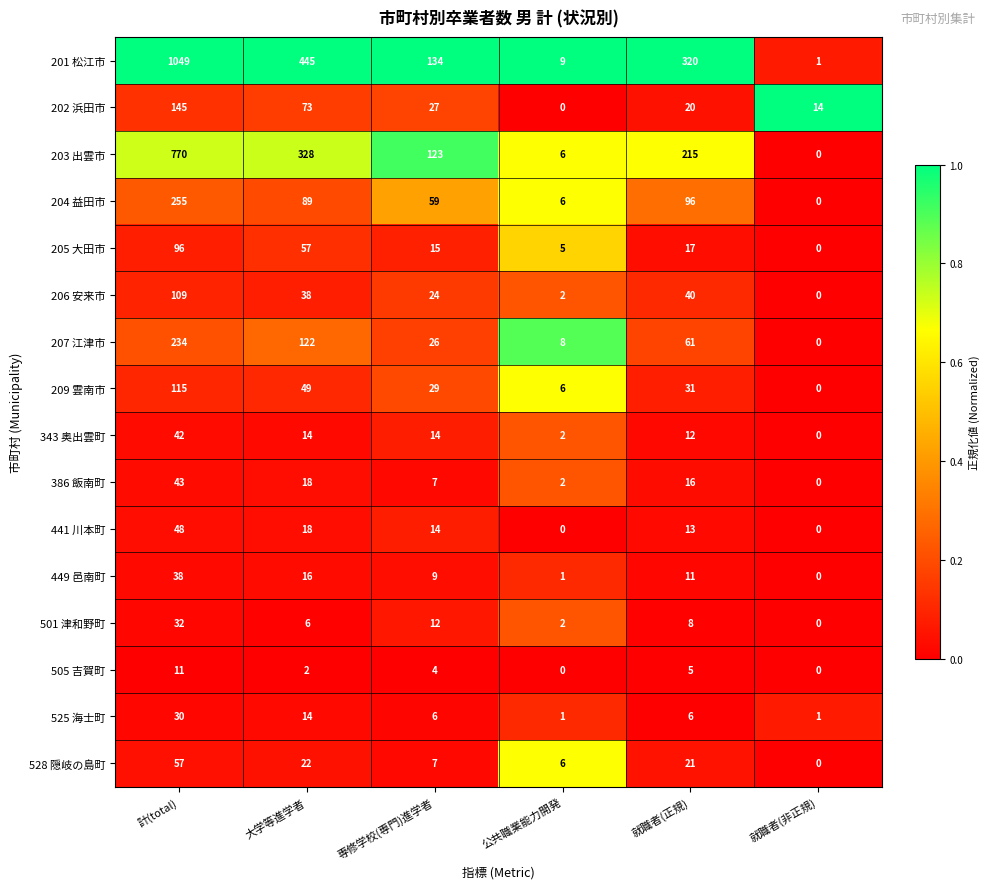

At which label is 386 飯南町 closest to 21?

大学等進学者